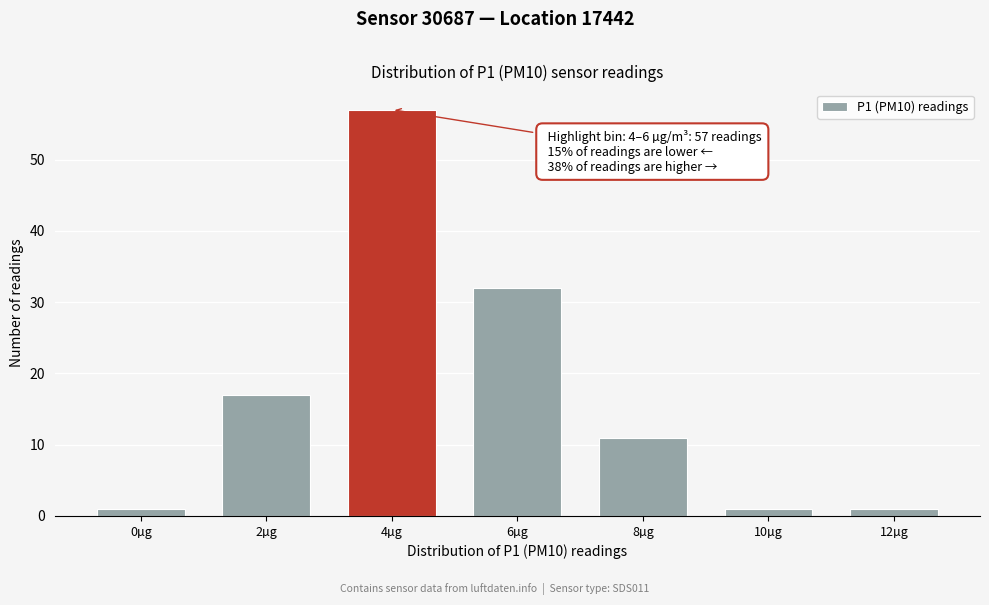

Reading left to right, what are all the values shown in this chart?

1	17	57	32	11	1	1